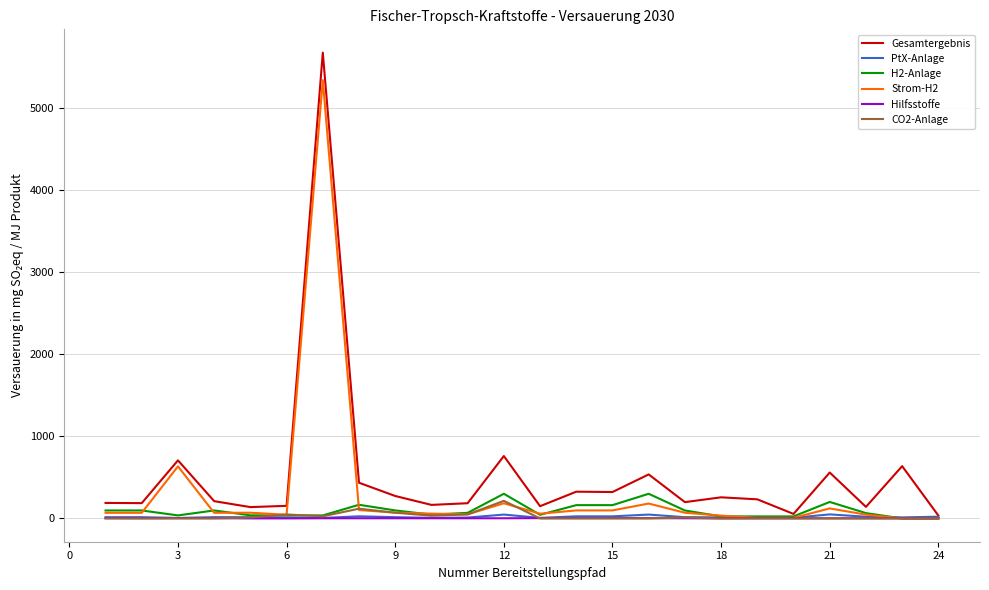

What is the maximum value for Gesamtergebnis?

5668.3